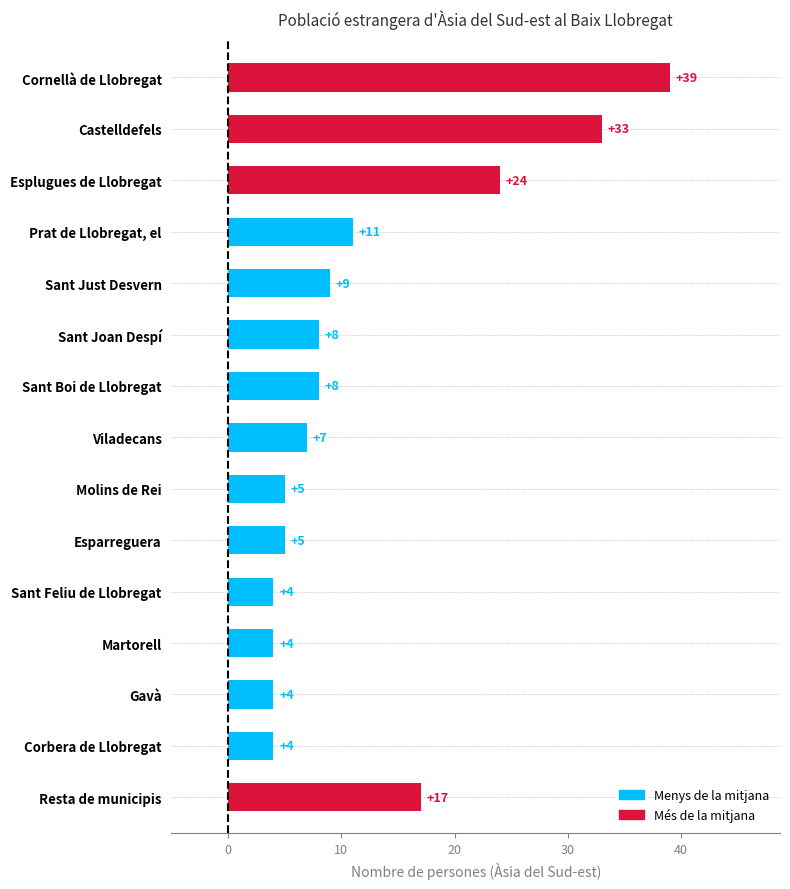

What is the greatest value displayed?

39